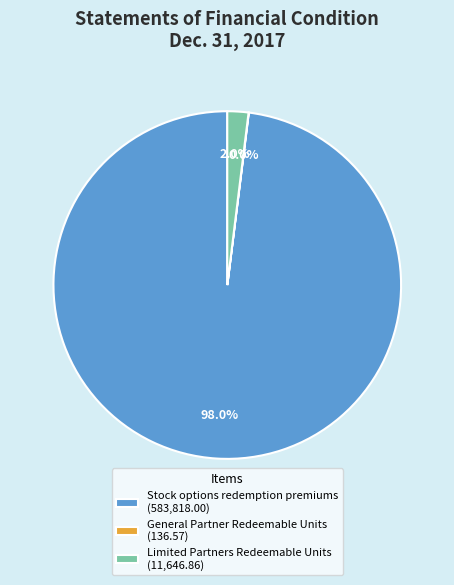

Is there any slice that represents more than half of the pie?

Yes